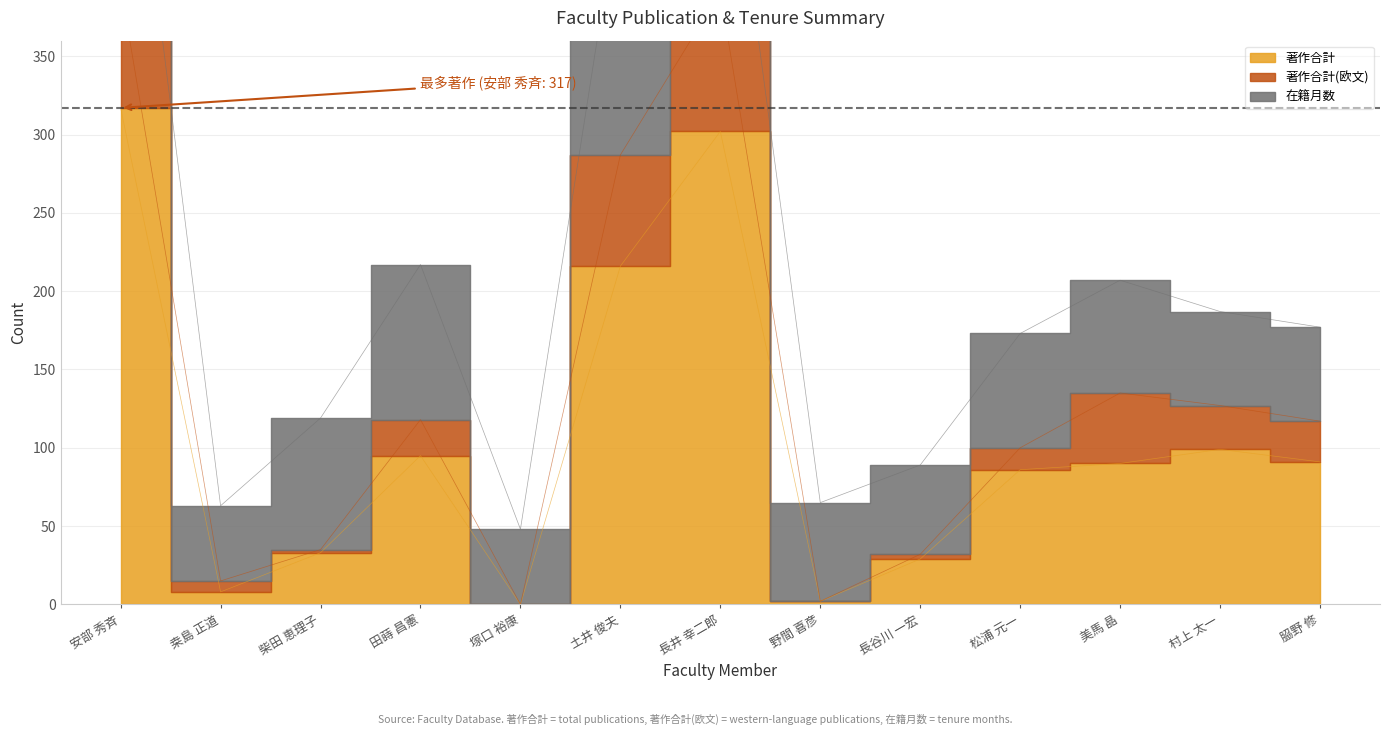

Where is 著作合計 nearest to the value 158?

土井 俊夫